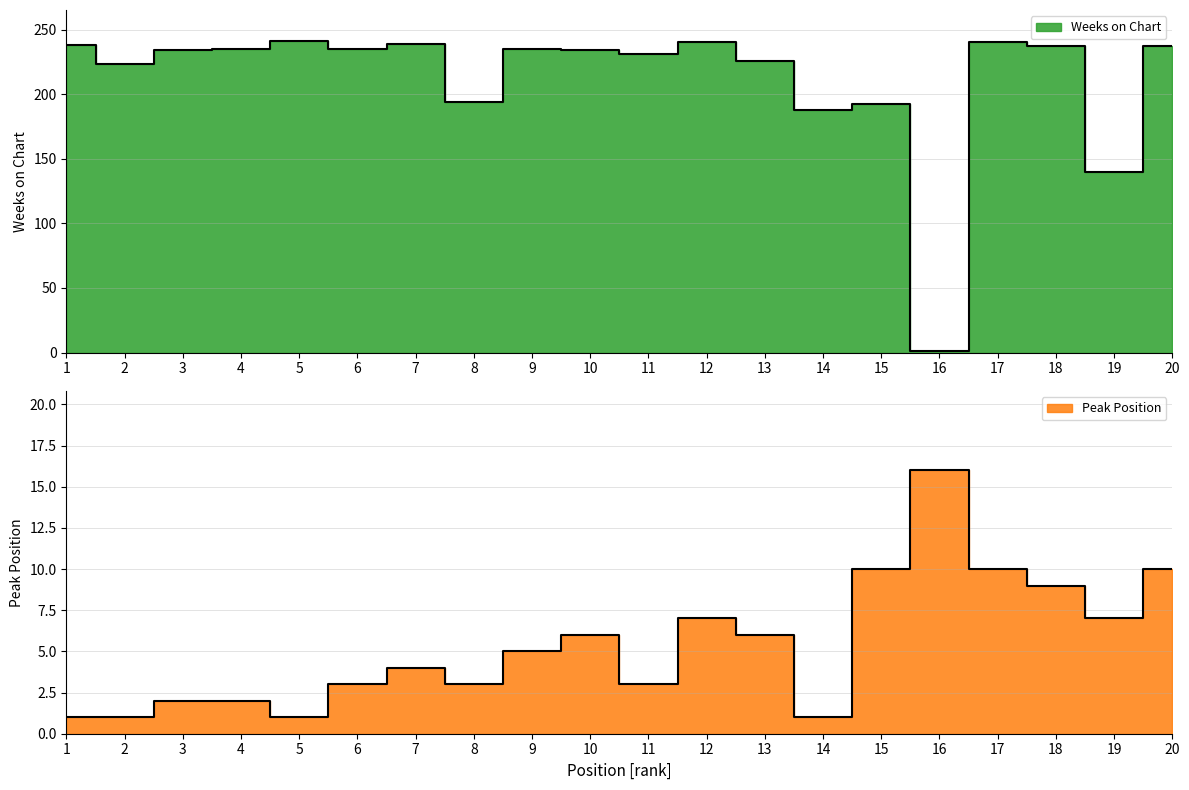

How many data points does each series have?

20